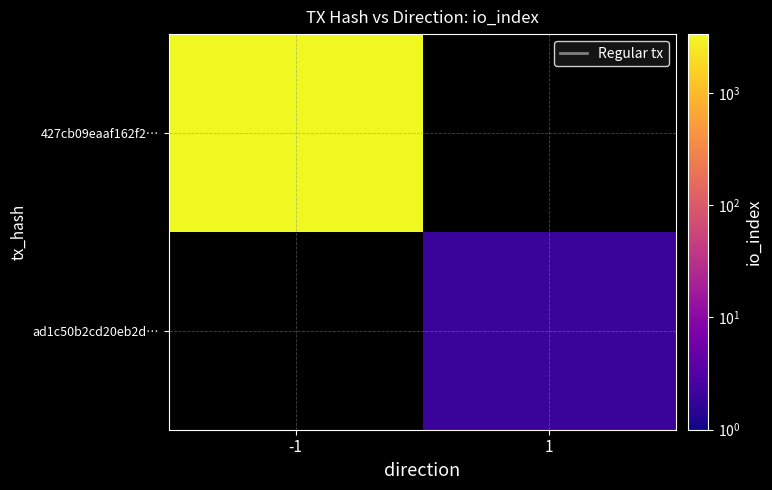

Count the number of categories in the chart.

2